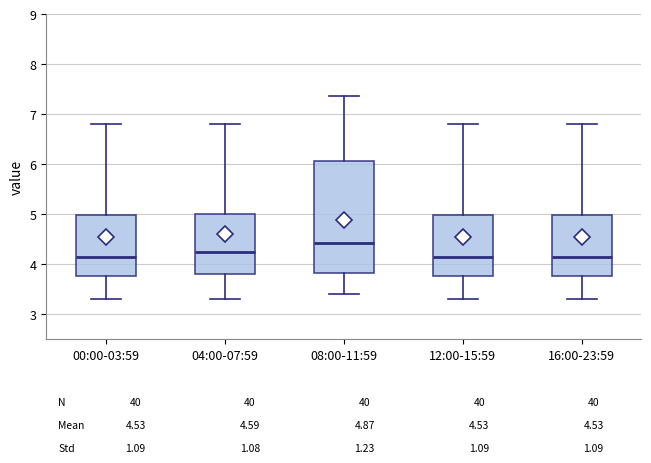

Comparing the boxes themselves (not the whiskers), which one is the tallest?

08:00-11:59